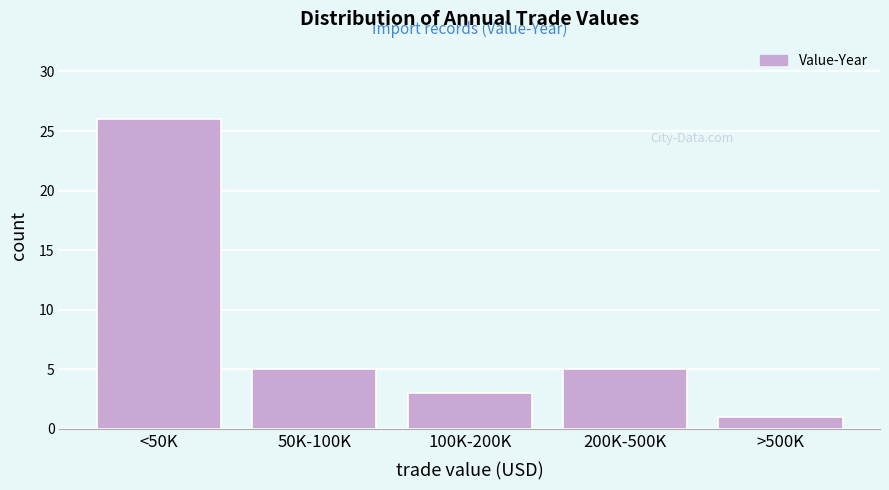

Reading left to right, extract all data points from this chart.

<50K=26	50K-100K=5	100K-200K=3	200K-500K=5	>500K=1